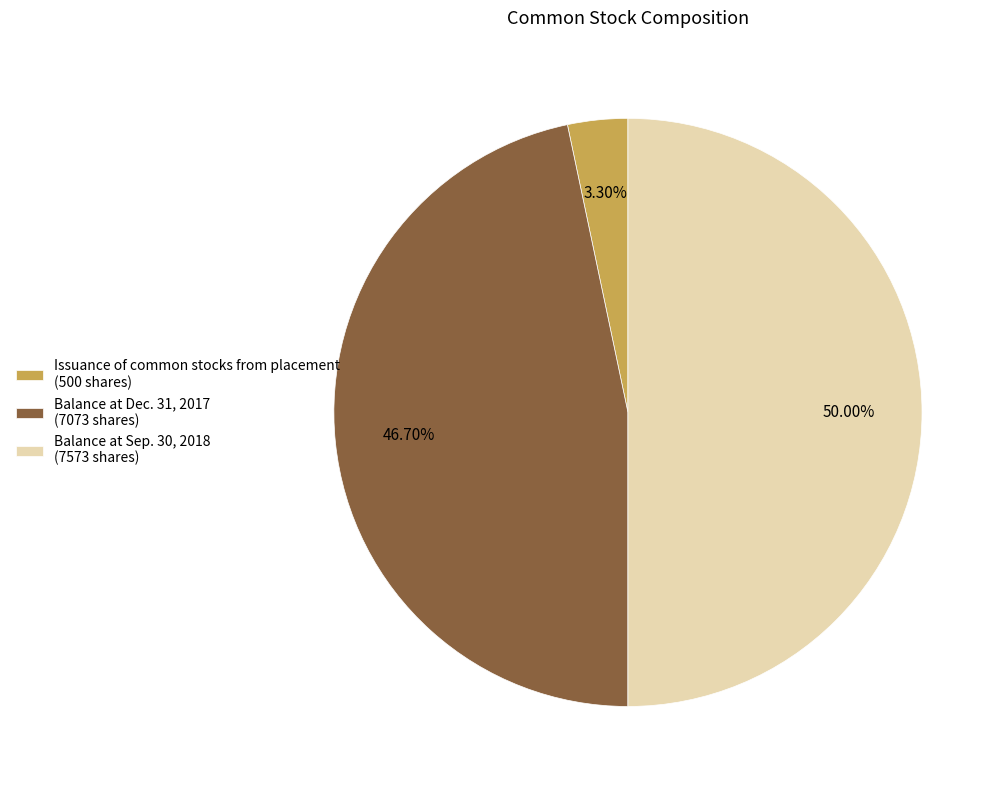

Is Issuance of common stocks from placement (500 shares) the majority of the pie?

No